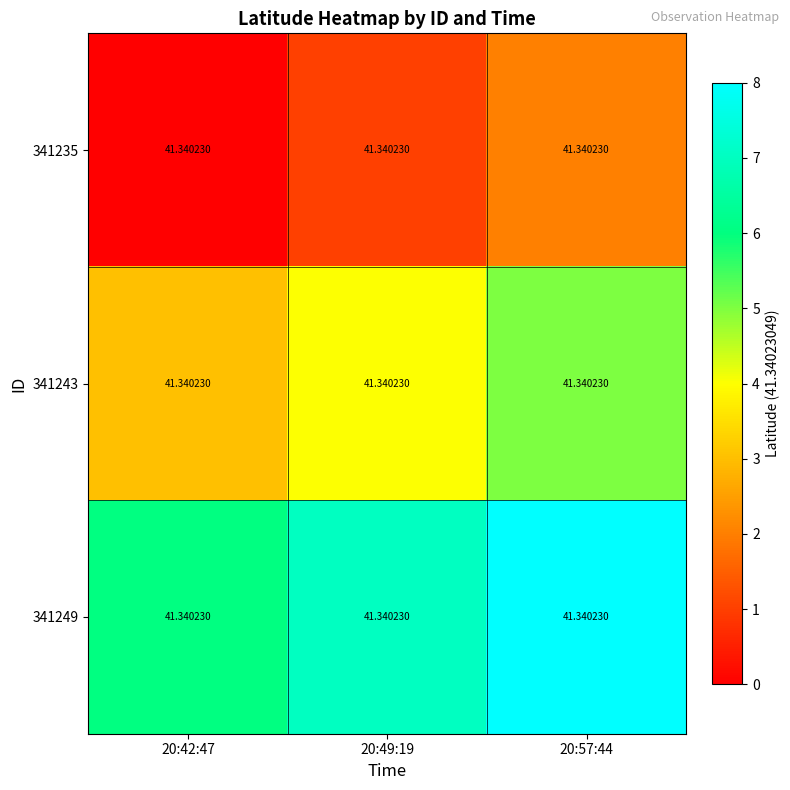

The 341235 series shows 0 at 20:42:47. True or false?

True